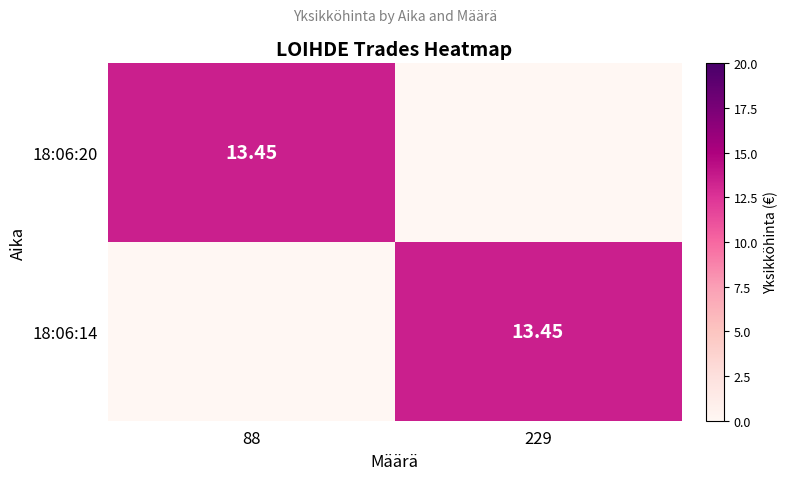

What is the average value of the 18:06:14 series?

6.7